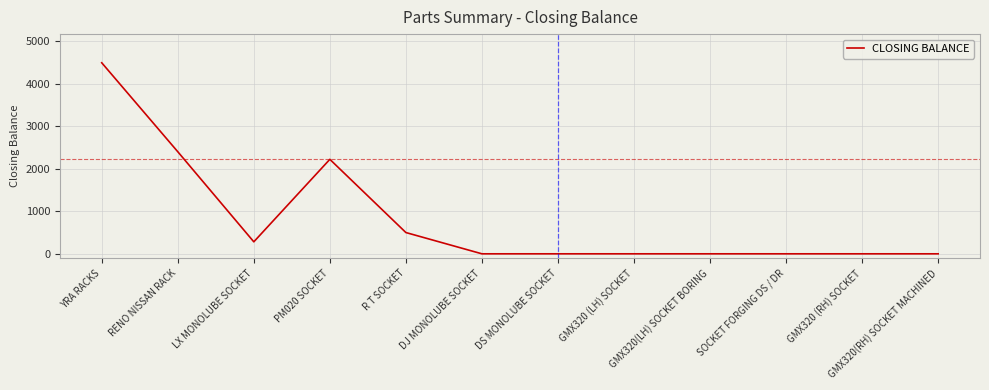

What position from the left is RENO NISSAN RACK?

2